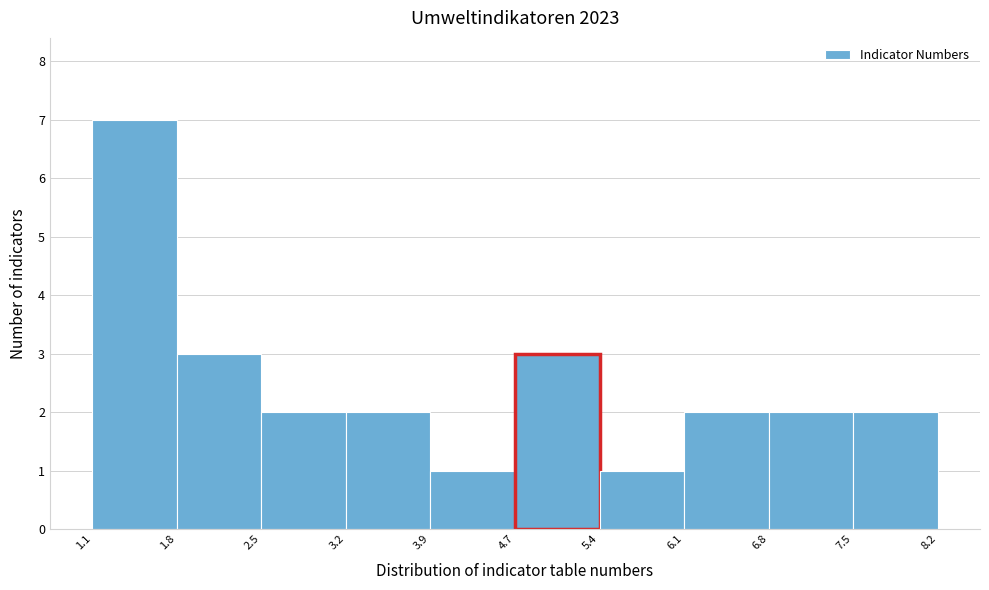

Reading left to right, list every bar in this chart as the range it spans on the x-axis followed by its height. The values are not printed on the chart, so give them approximately, as read against the axis.

1.1 to 1.8: 7
1.8 to 2.5: 3
2.5 to 3.2: 2
3.2 to 3.9: 2
3.9 to 4.7: 1
4.7 to 5.4: 3
5.4 to 6.1: 1
6.1 to 6.8: 2
6.8 to 7.5: 2
7.5 to 8.2: 2